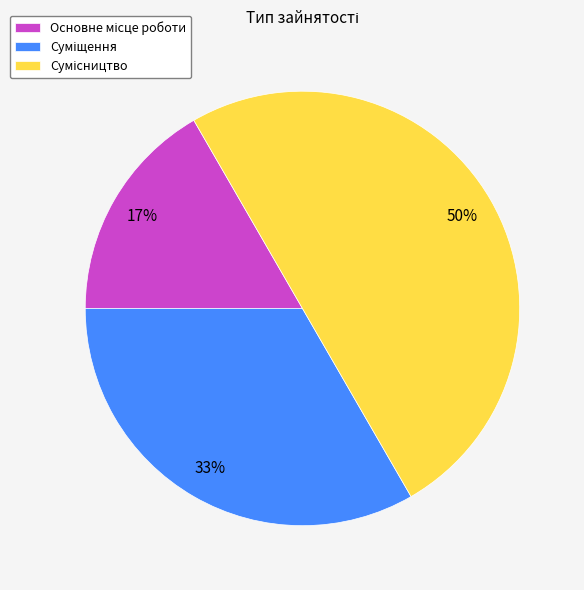

How many slices are in this pie chart?

3